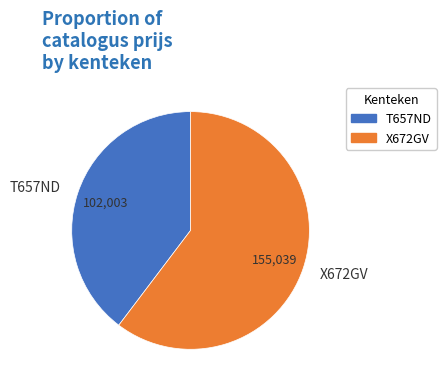

How many segments does this pie chart have?

2